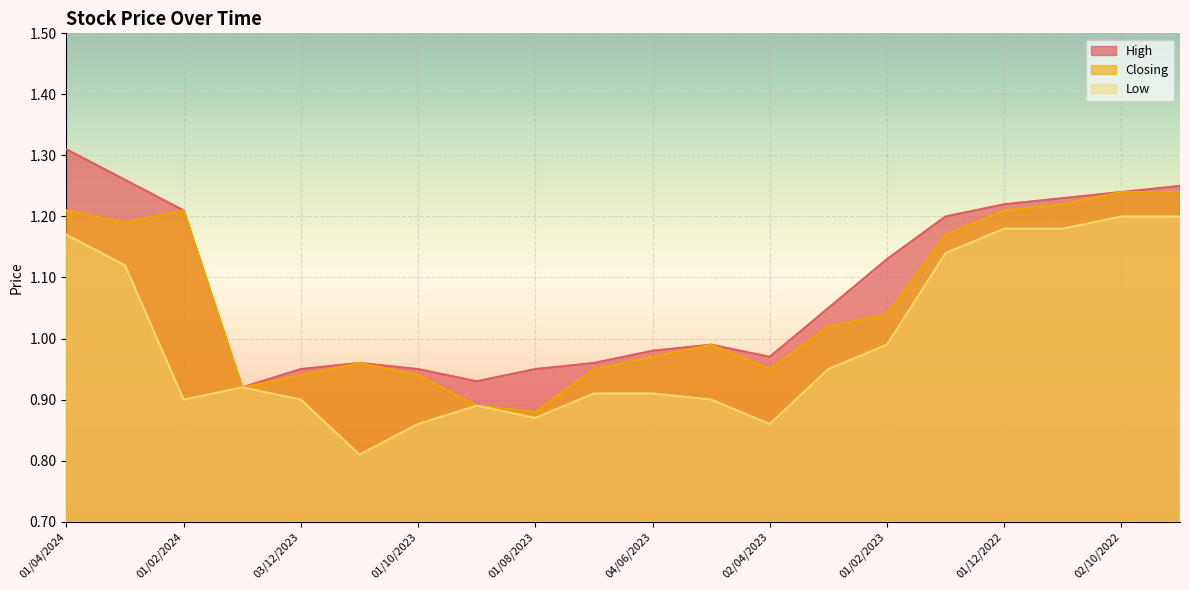

The value of Closing at 03/03/2024 is 1.7. True or false?

False